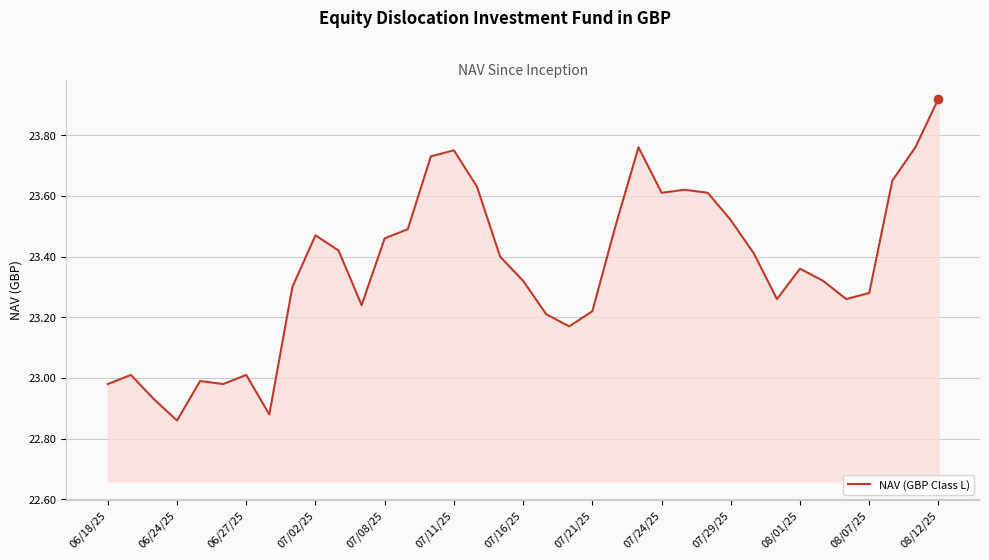

What is the difference between the maximum and minimum values?

1.1